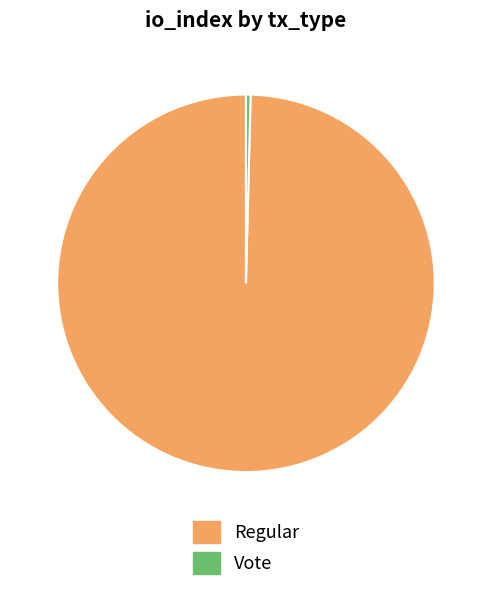

Which slice is the largest?

Regular